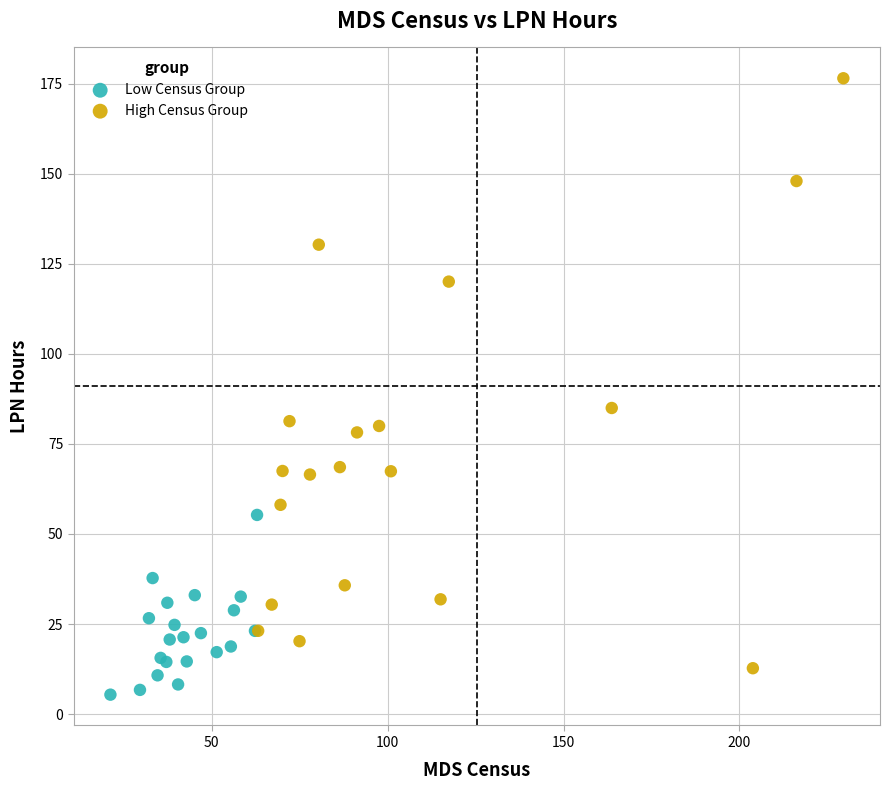

What are all the series names shown in the legend?

Low Census Group, High Census Group